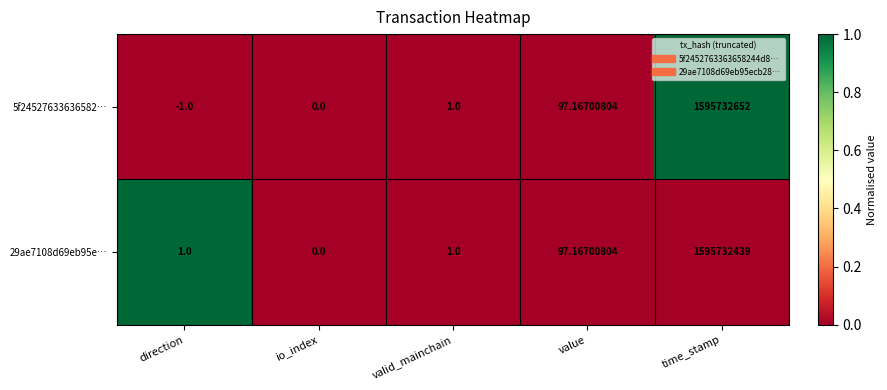

Which category has the lowest value in the 5f24527633636582… series?

direction